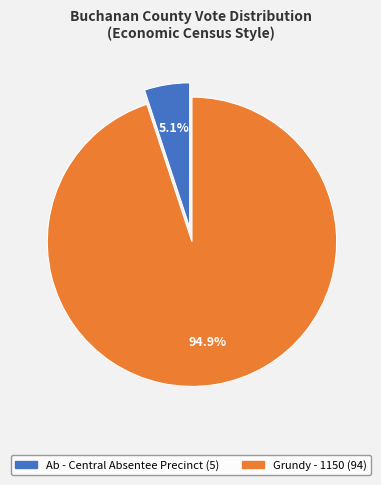

Does any single category account for the majority?

Yes